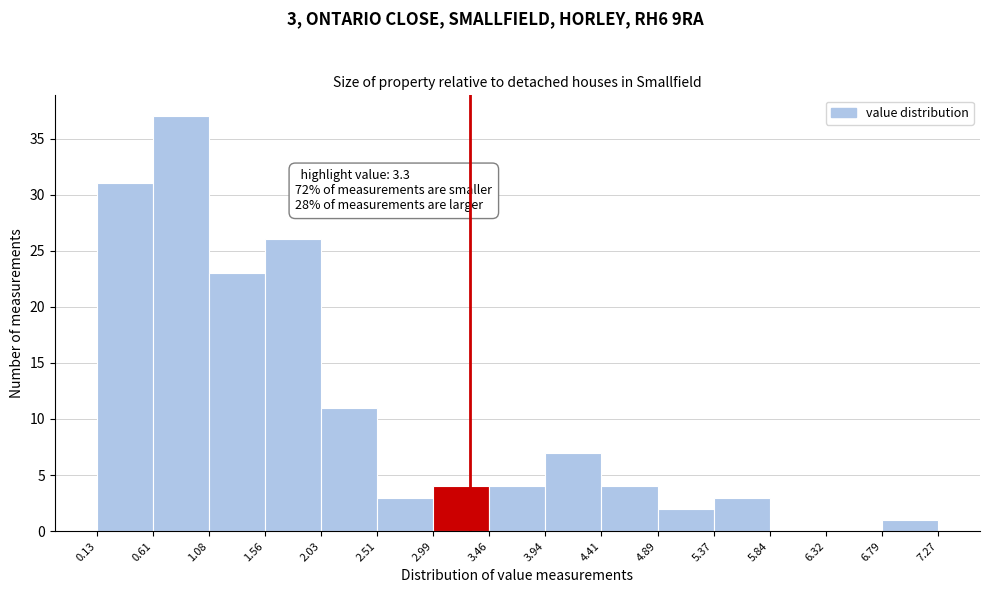

Over which range of the x-axis is the bar tallest?

0.61 to 1.08